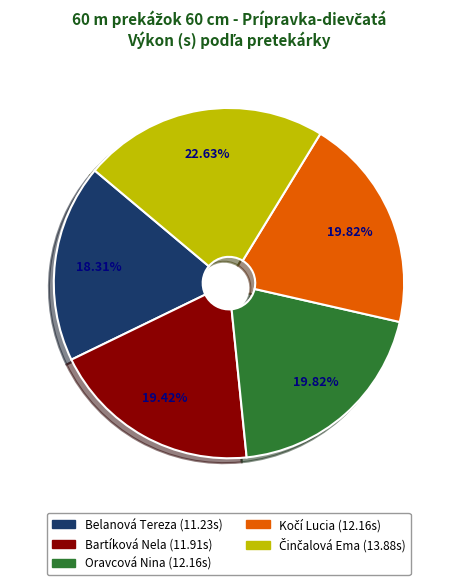

To the nearest percent, what is the difference between the largest and smallest slice percentages?

4%